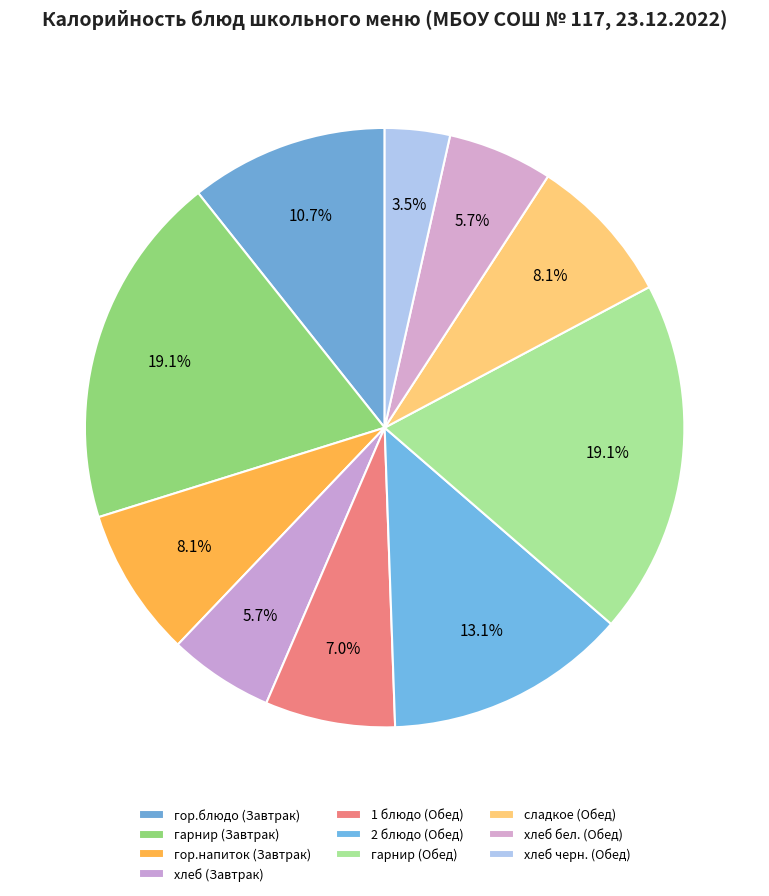

Is it true that хлеб черн. (Обед) is 10% of the pie?

False